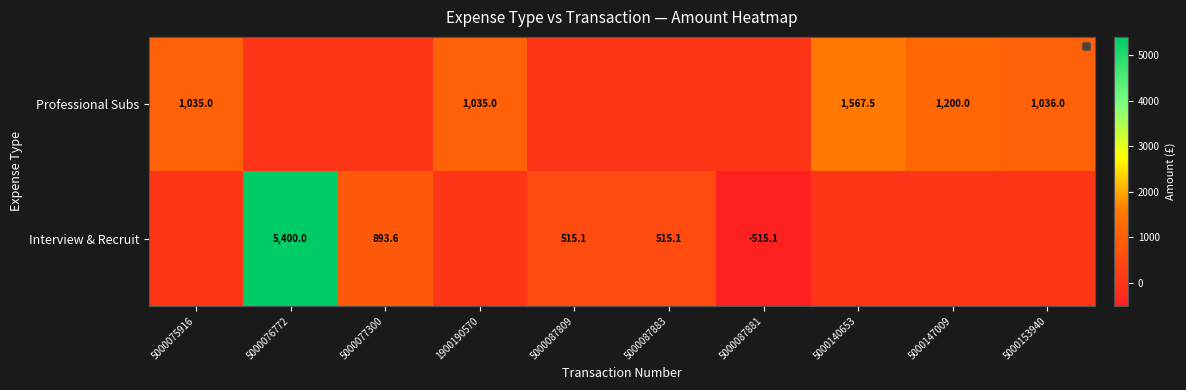

Which has a higher value, 5000153940 or 5000076772?

5000153940